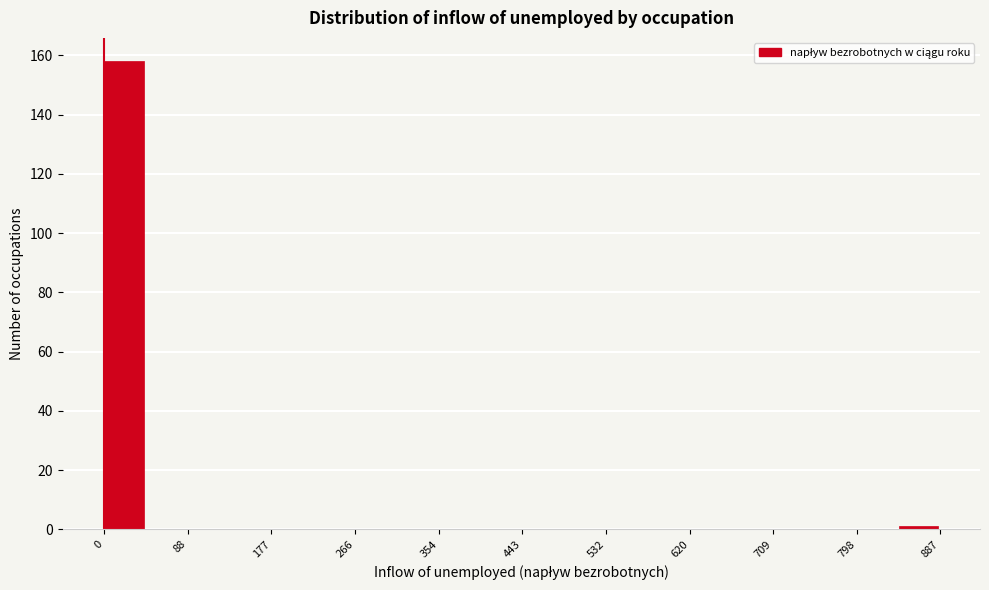

Reading left to right, transcribe this chart: for each bar, give the range it covers on the x-axis and its height. Neither the bar edges nor the heights are printed on the chart, so give them approximately, as read against the axes.

0 to 40: 158
40 to 90: 0
90 to 130: 0
130 to 180: 0
180 to 220: 0
220 to 270: 0
270 to 310: 0
310 to 350: 0
350 to 400: 0
400 to 440: 0
440 to 490: 0
490 to 530: 0
530 to 580: 0
580 to 620: 0
620 to 670: 0
670 to 710: 0
710 to 750: 0
750 to 800: 0
800 to 840: 0
840 to 890: under 2